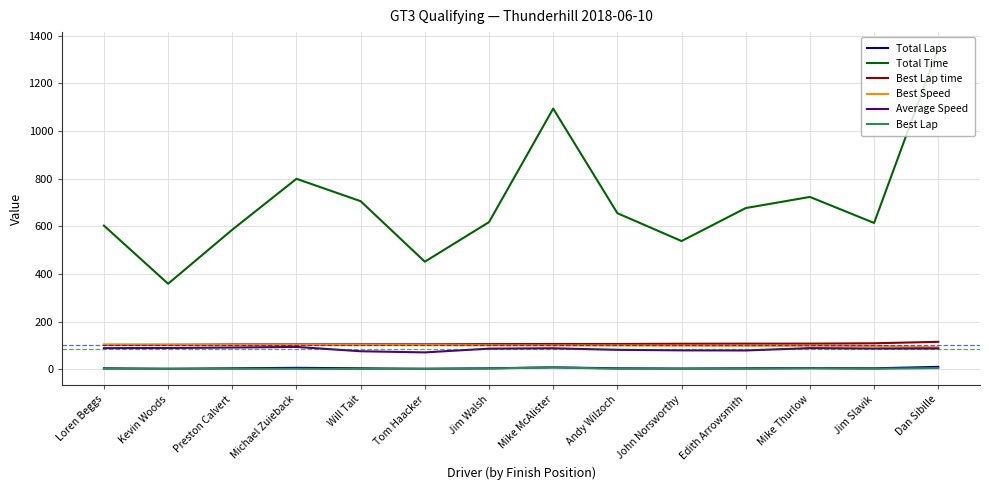

True or false: Average Speed and Best Lap cross at least once.

False